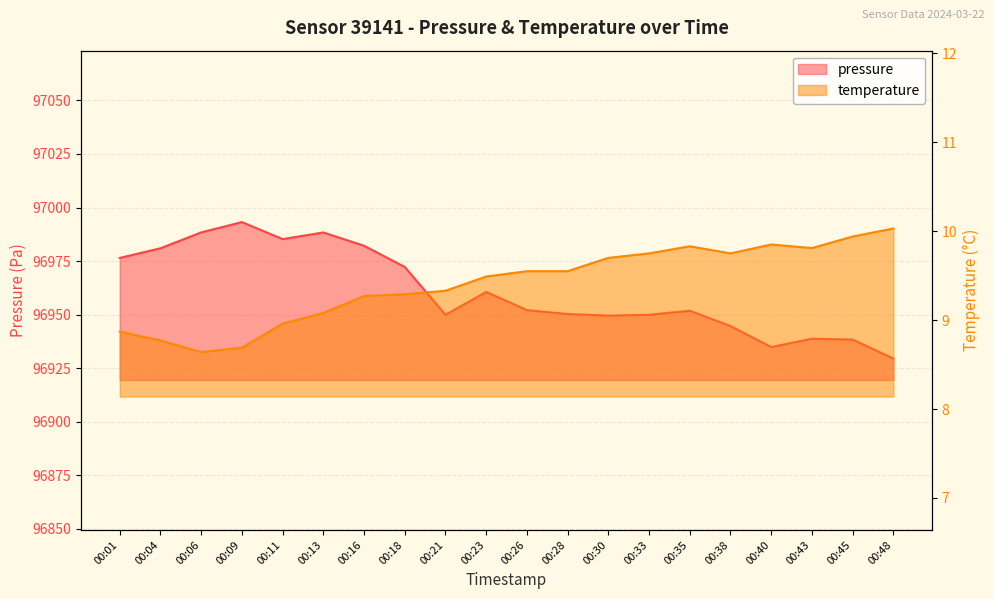

What is the total value across all series at 00:01?

96985.4